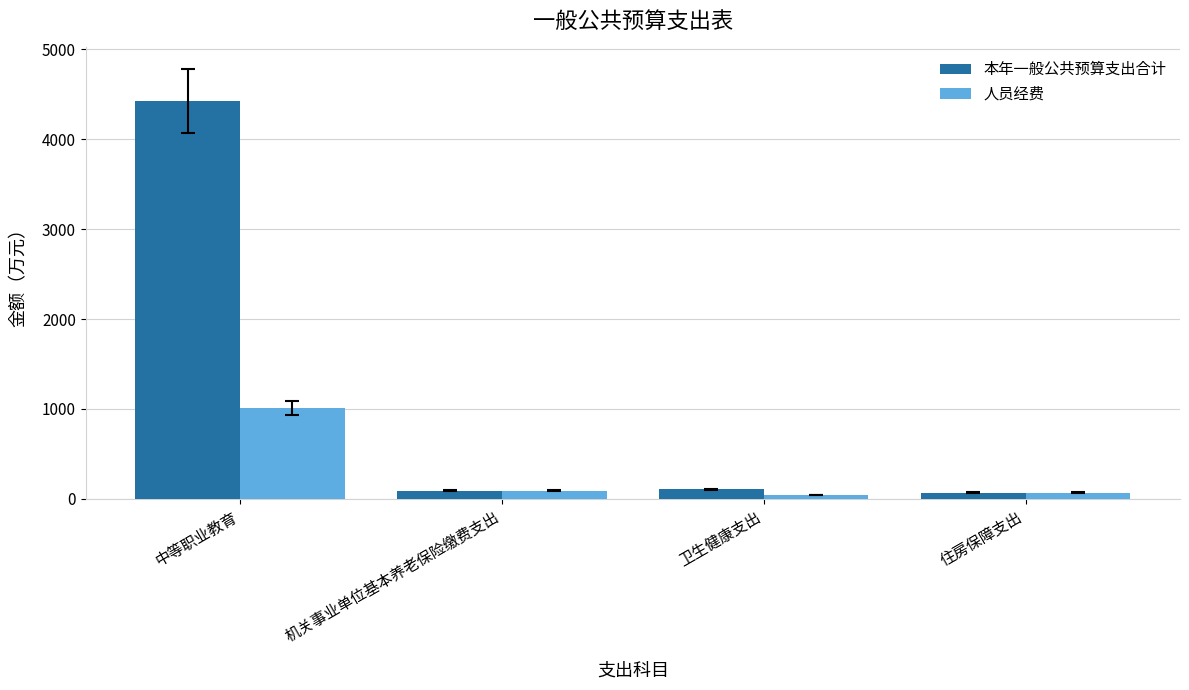

What is the sum of the 人员经费 values at 中等职业教育 and 机关事业单位基本养老保险缴费支出?

1103.3